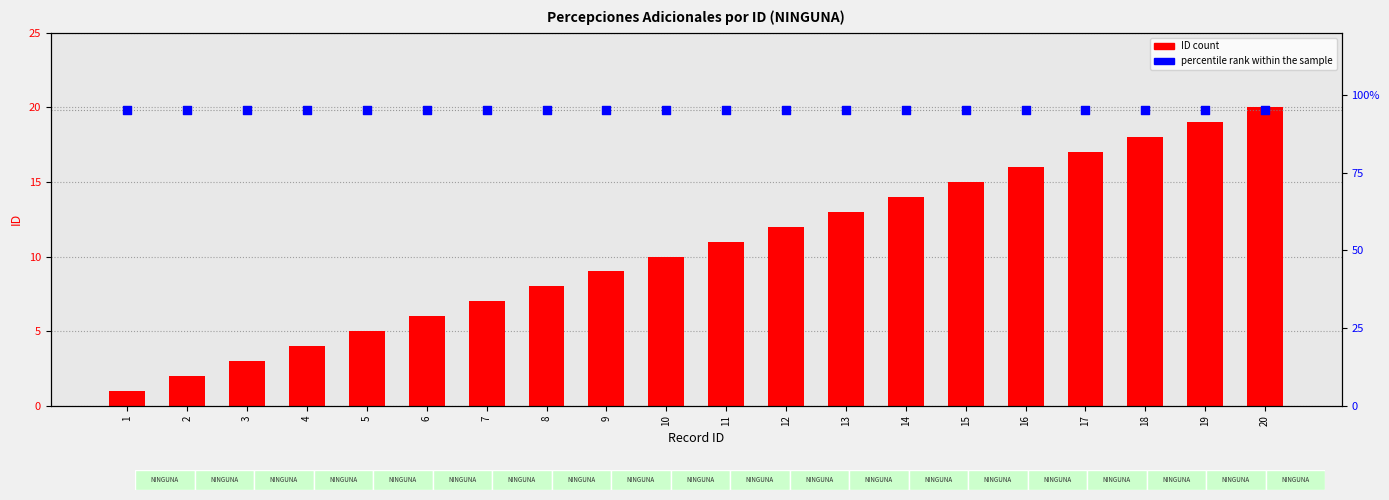

At which category is the sum across all series the highest?

20